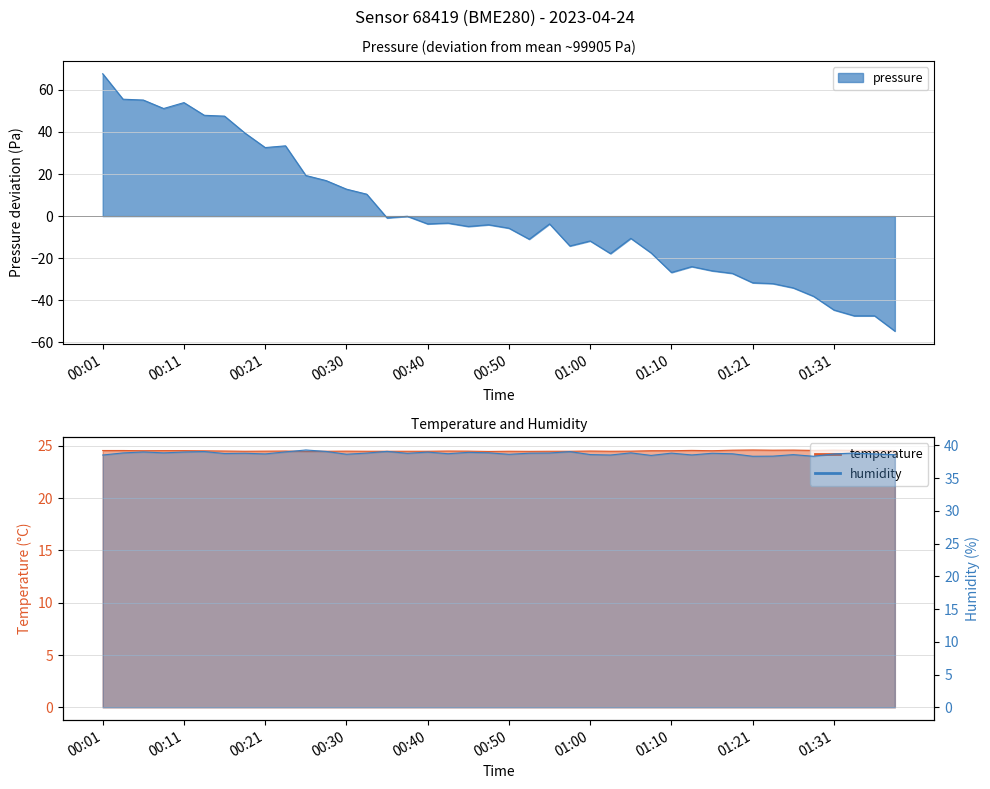

What position from the right is 01:26?

6